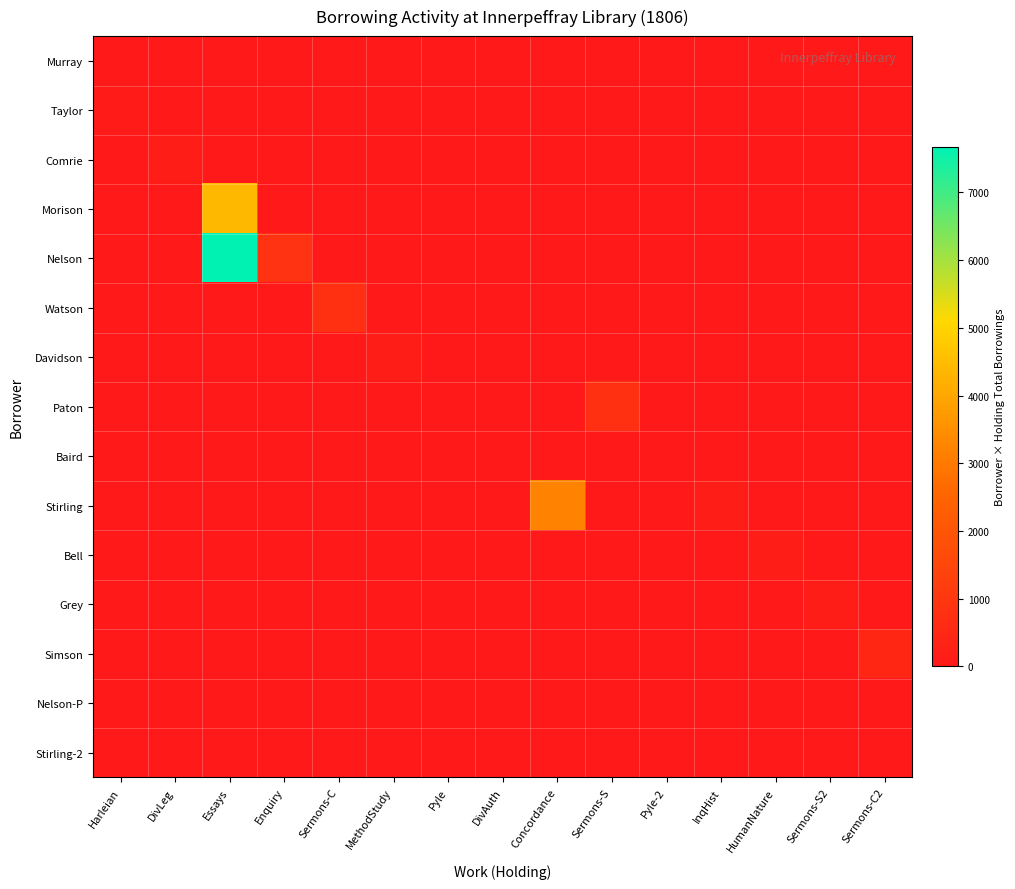

At how many categories does at least one series exceed 4016?

1